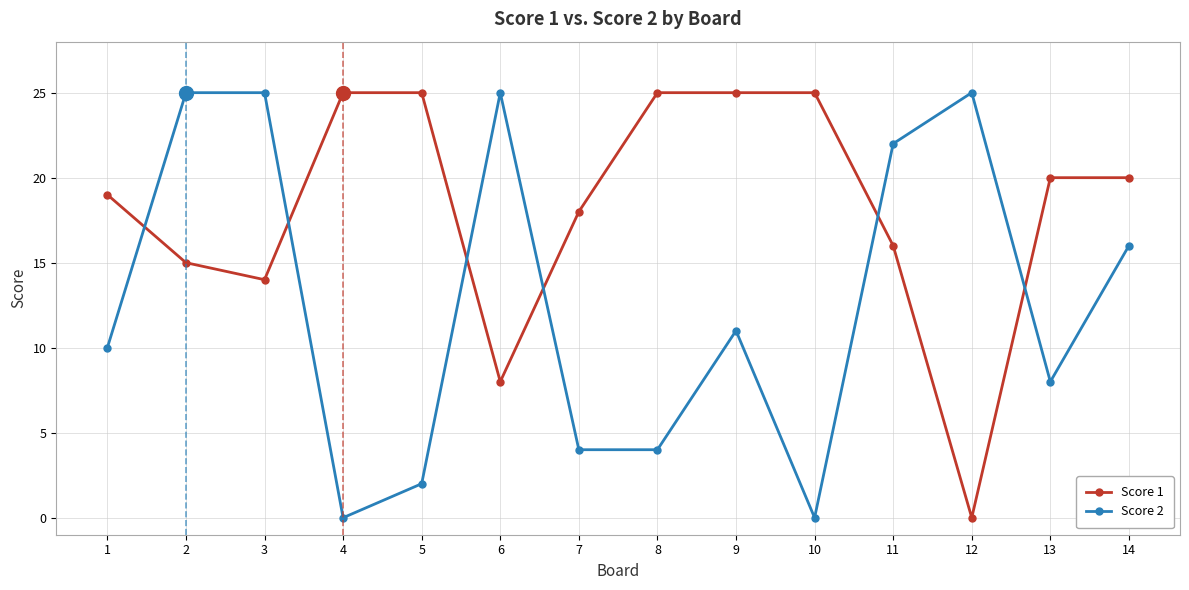

How many times do Score 2 and Score 1 cross each other?

6